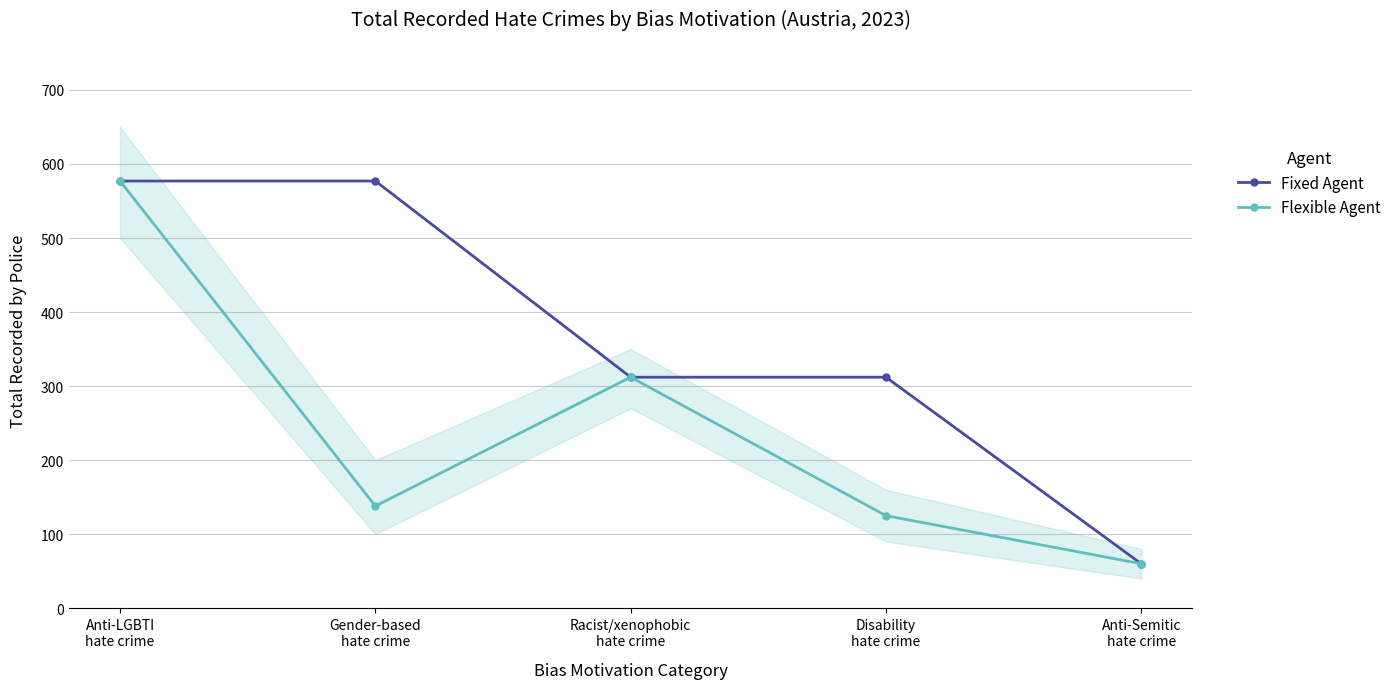

What position from the left is Anti-Semitic
hate crime?

5